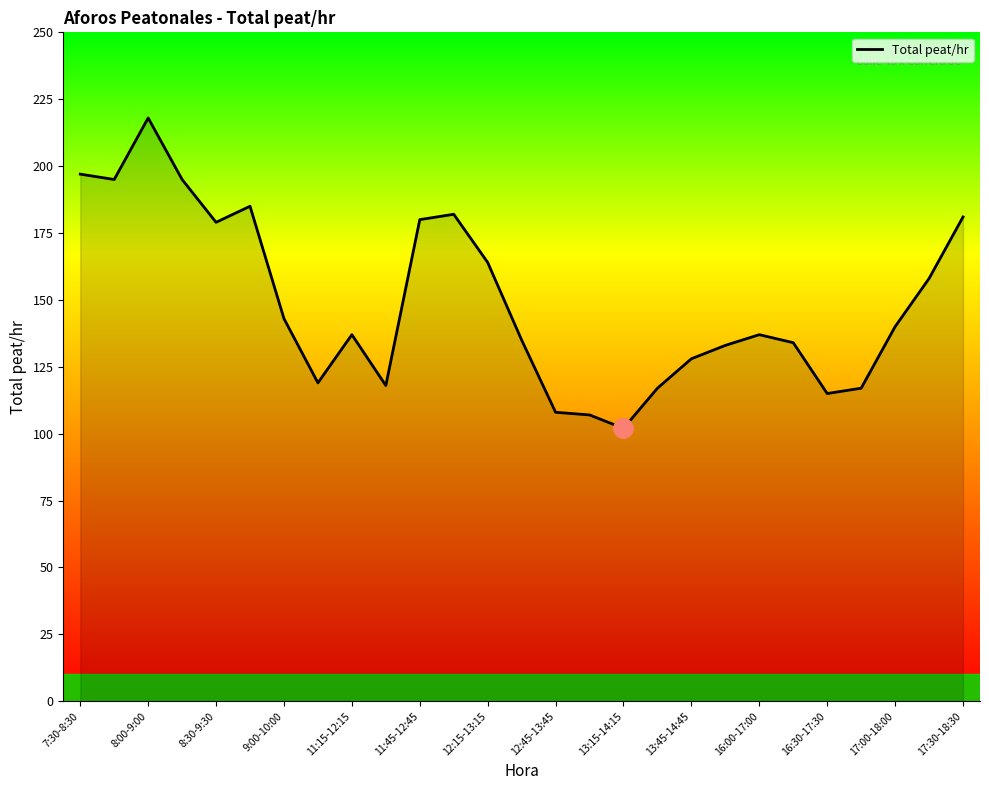

What is the difference between the maximum and minimum values?

116